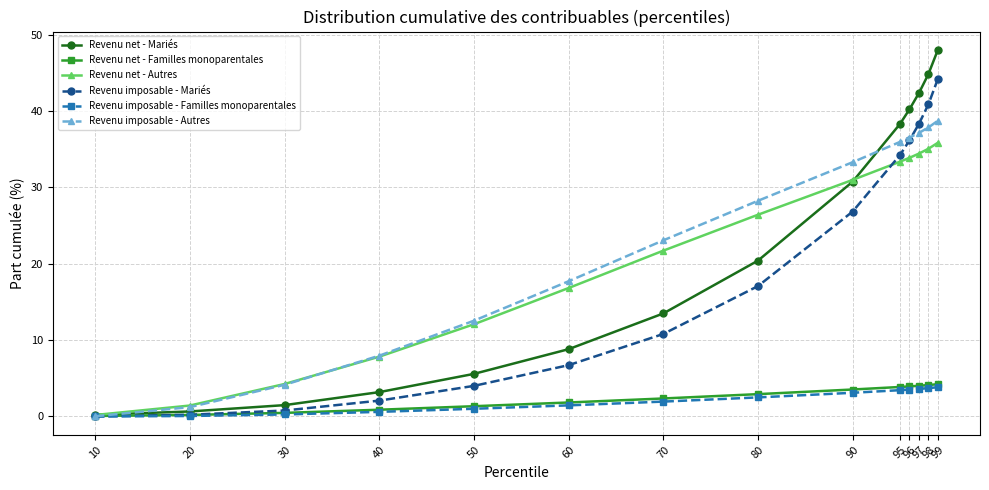

What is the difference between the maximum and second lowest values in the Revenu net - Familles monoparentales series?

4.0